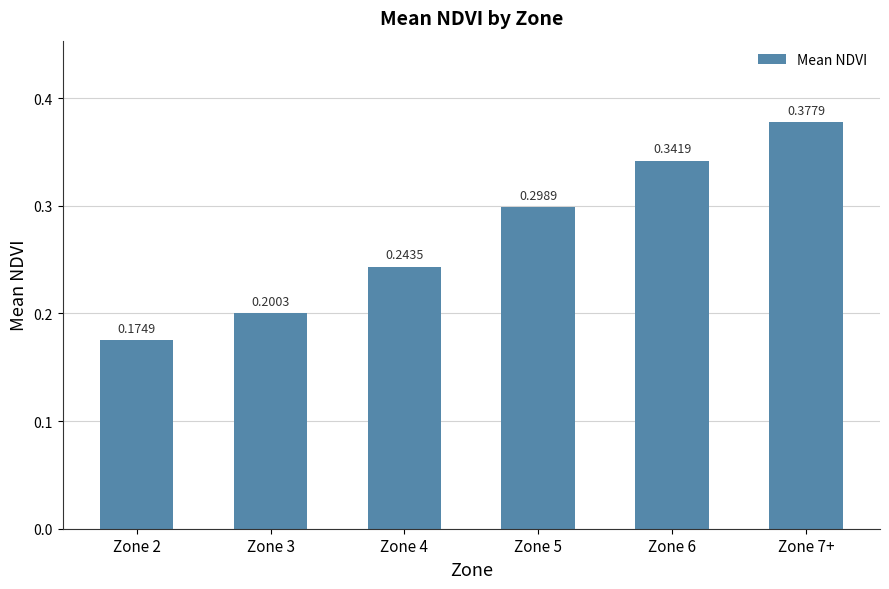

Count the values in the range 0 to 1.

6